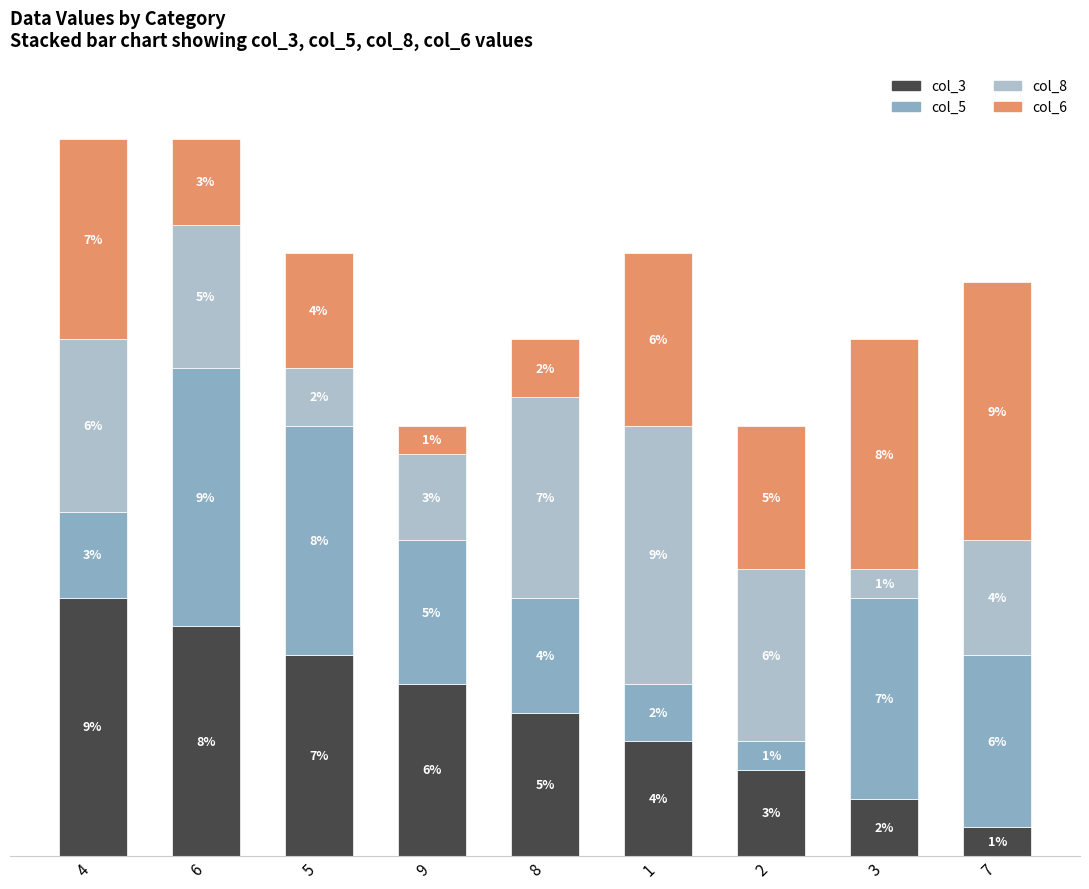

True or false: Series col_3 has a value of 5 at 5.

False